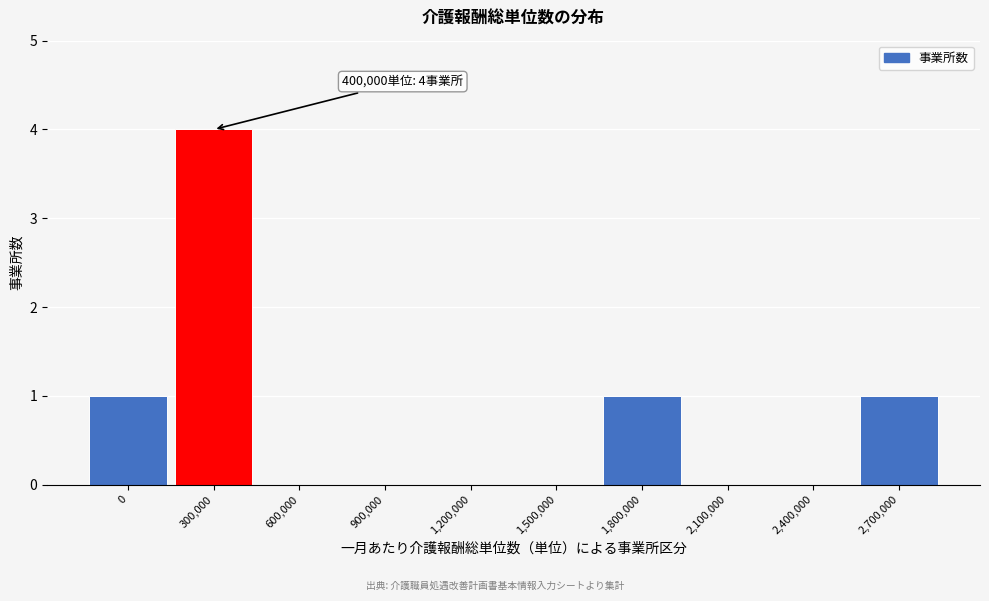

Reading left to right, what are all the values shown in this chart?

0=1	300,000=4	600,000=0	900,000=0	1,200,000=0	1,500,000=0	1,800,000=1	2,100,000=0	2,400,000=0	2,700,000=1